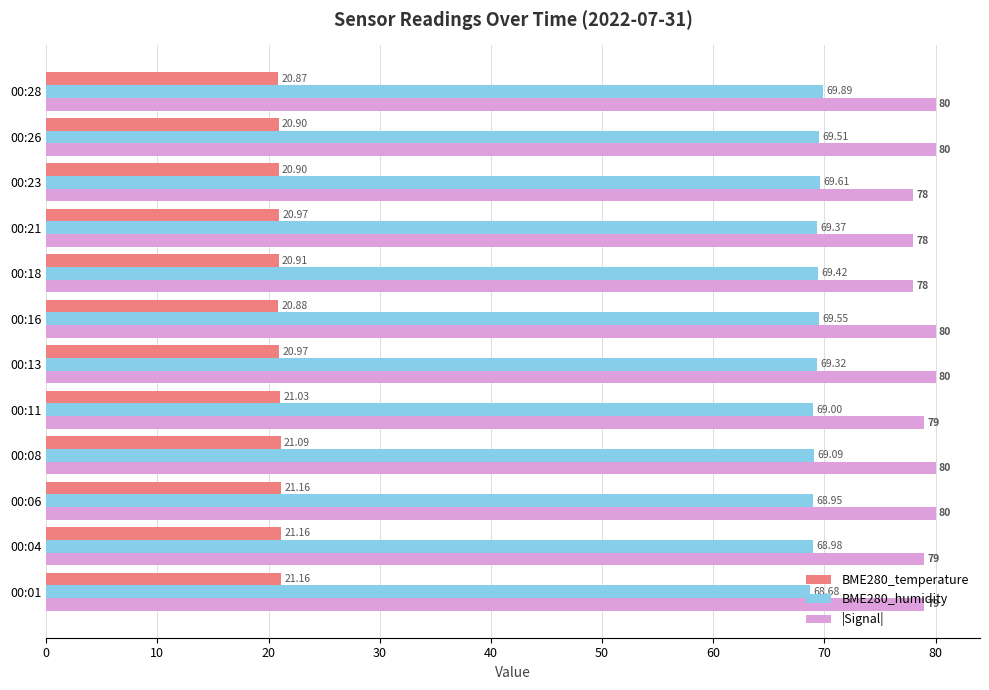

What is the difference between the maximum and second lowest values in the BME280_temperature series?

0.3